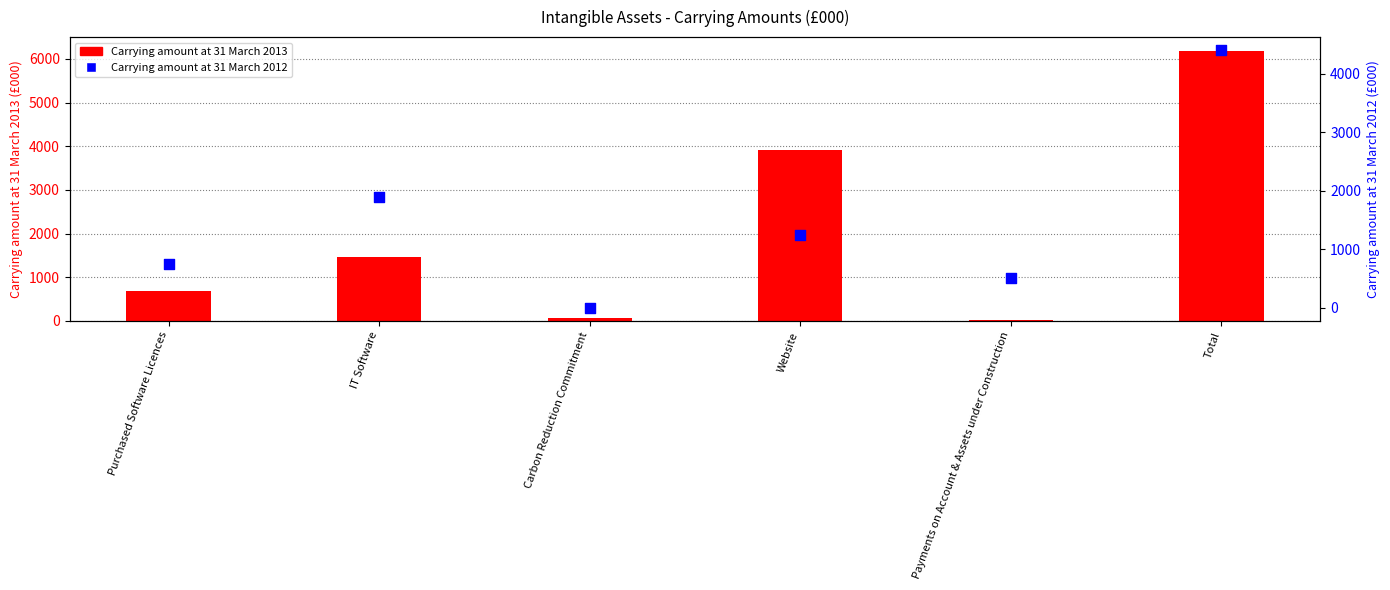

Which series reaches the maximum Y coordinate?

Carrying amount at 31 March 2013